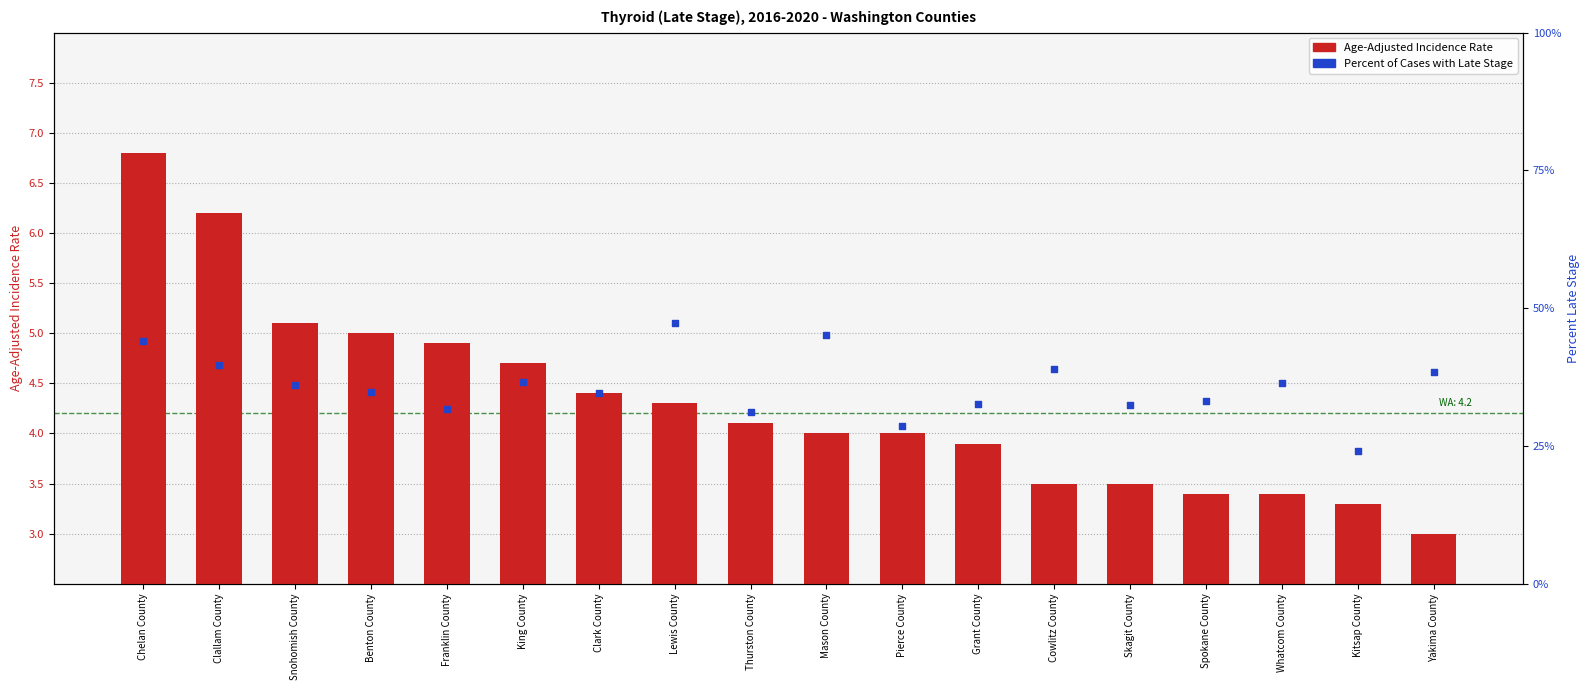

Which series contains the highest Y value?

Percent of Cases with Late Stage